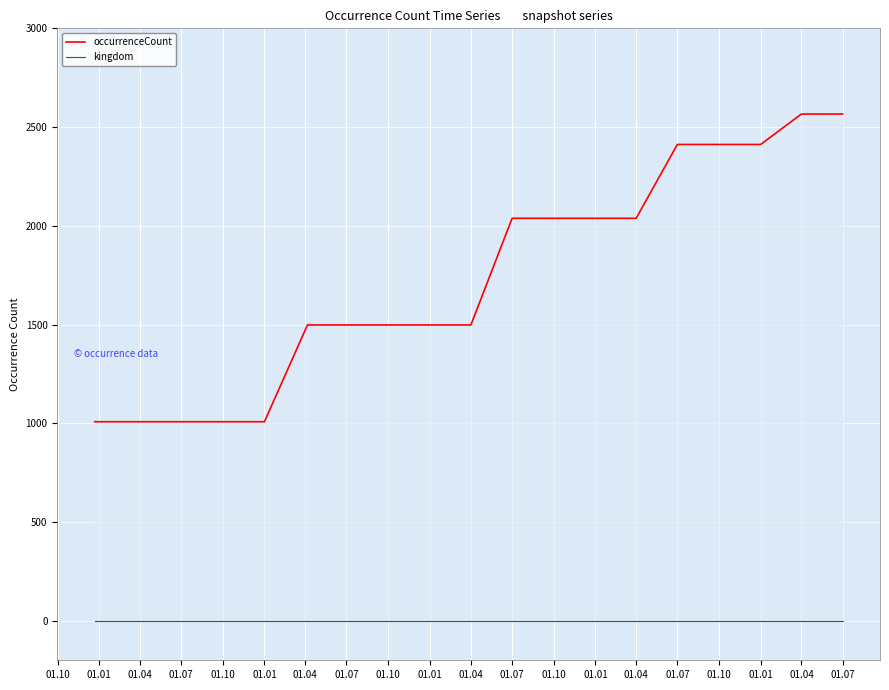

Reading right to left, what are all the values shown in this chart?

occurrenceCount: 2566	2566	2412	2412	2412	2038	2038	2038	2038	1498	1498	1498	1498	1498	1008	1008	1008	1008	1008
kingdom: 1	1	1	1	1	1	1	1	1	1	1	1	1	1	1	1	1	1	1